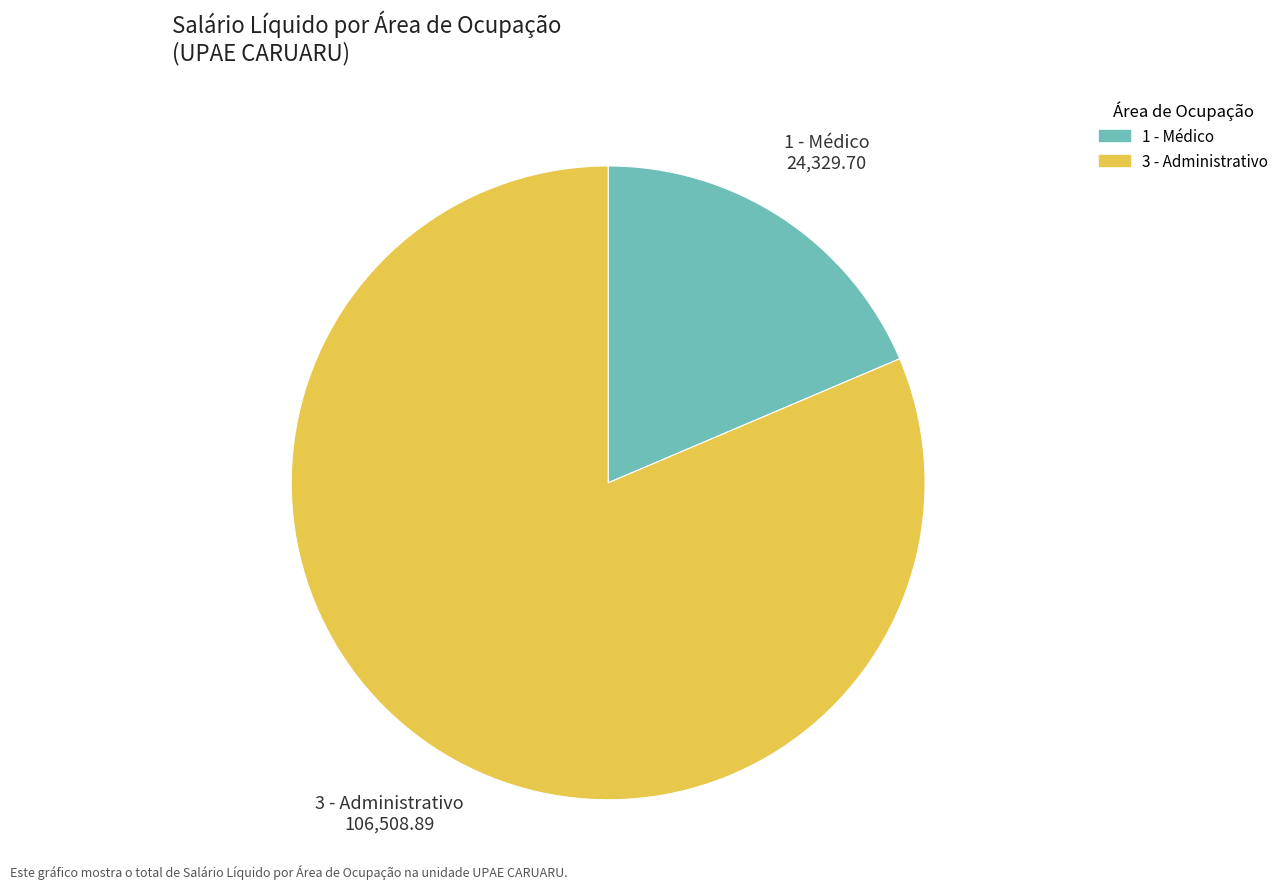

Is there any slice that represents more than half of the pie?

Yes